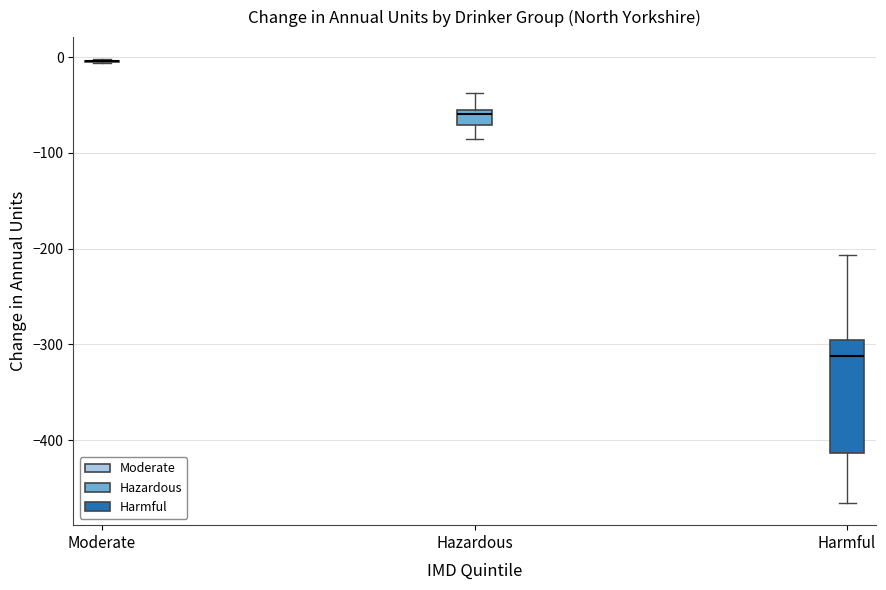

Reading left to right, read every box against the y-axis: the position of its median line, the range the box covers, and the ends of its whiskers. The values are not printed on the chart, so give them approximately, as read against the axis.

Moderate: box collapsed to a line at 0, whiskers -10 to 0
Hazardous: median -60, box -70 to -50, whiskers -90 to -40
Harmful: median -310, box -410 to -300, whiskers -470 to -210